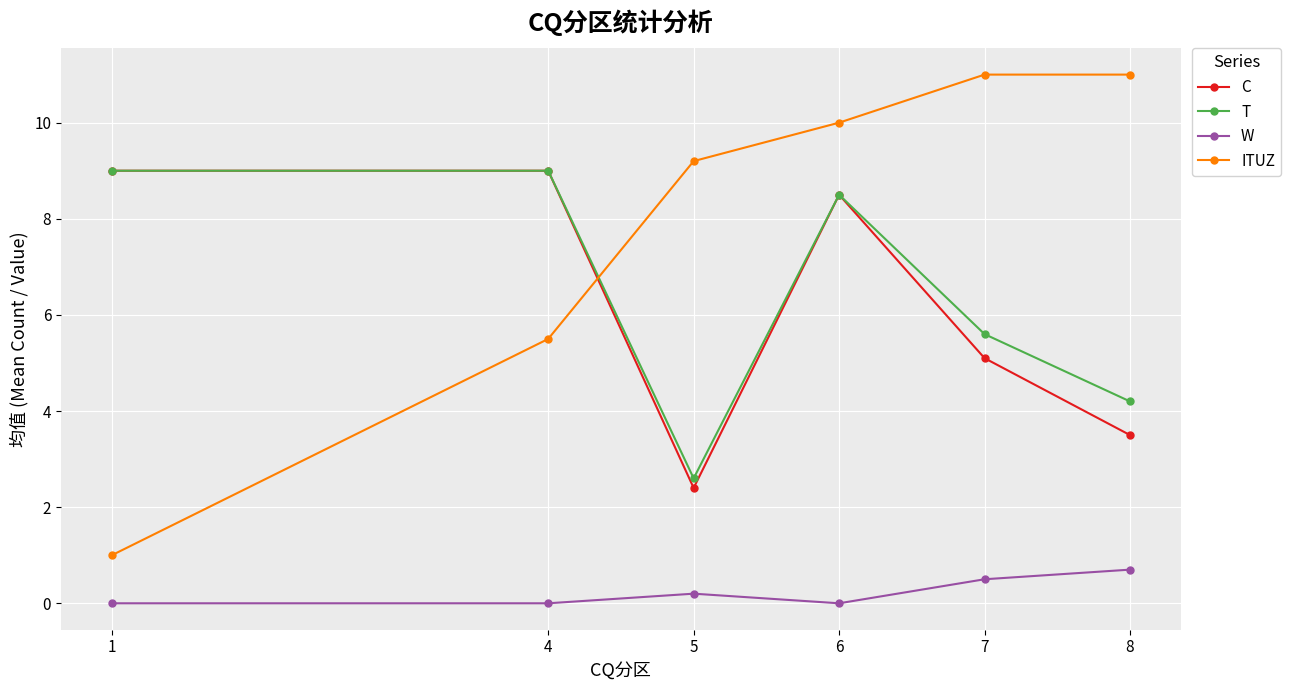

Which series has the largest range (max minus min)?

ITUZ